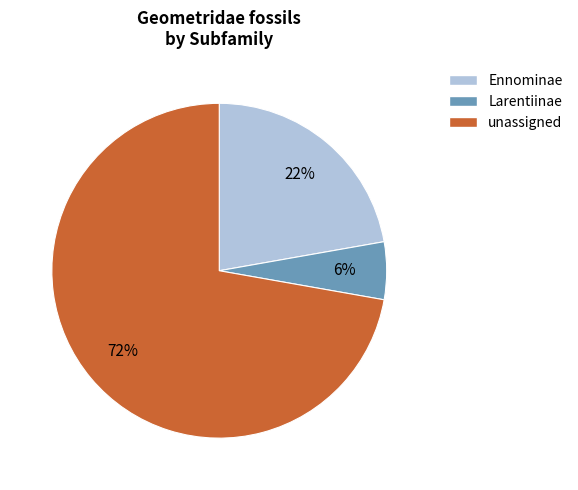

Is there a majority slice in this chart?

Yes